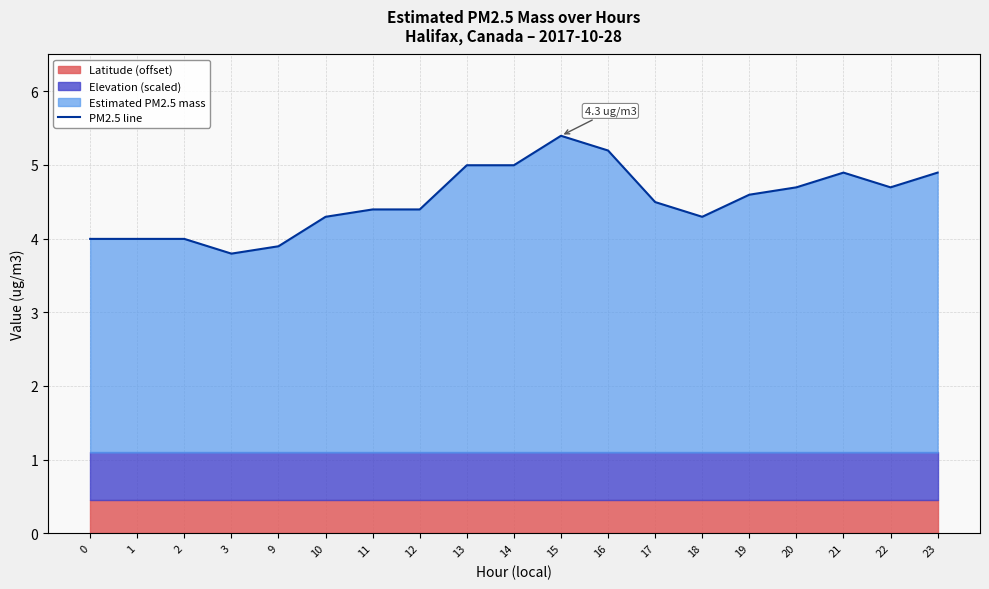

Read the value at 22.

4.7